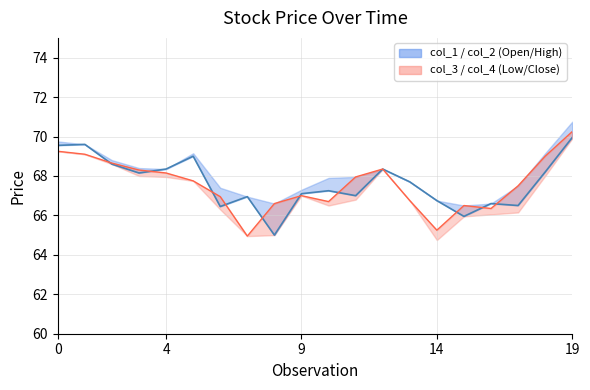

True or false: col_4 has a value of 66.7 at 10.

True